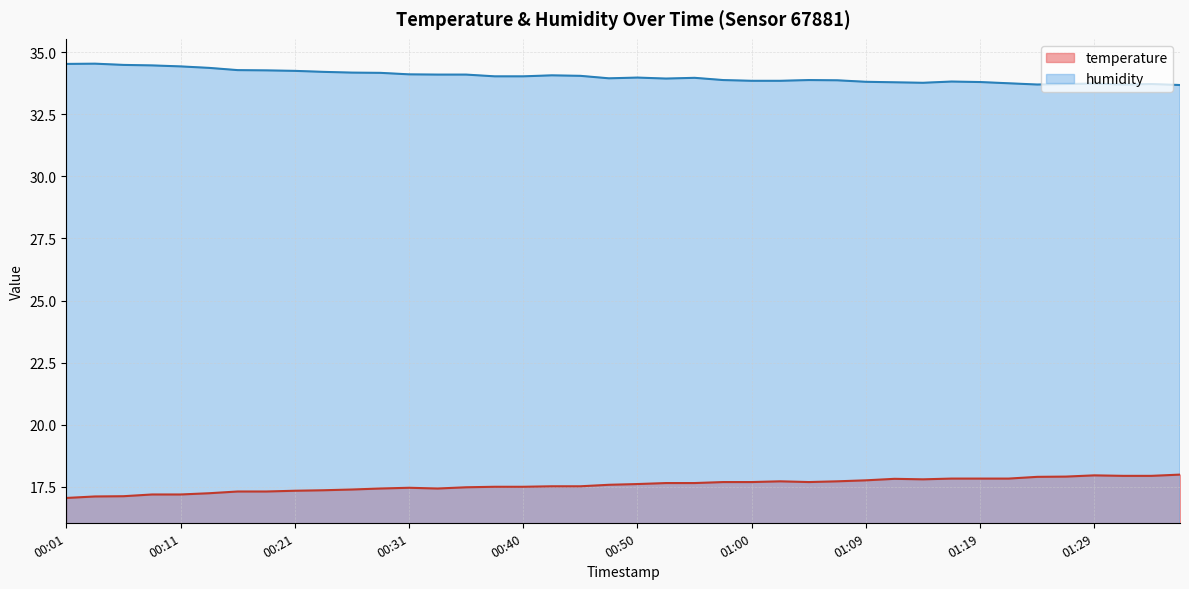

Which has a higher value, 01:07 or 01:22?

01:22